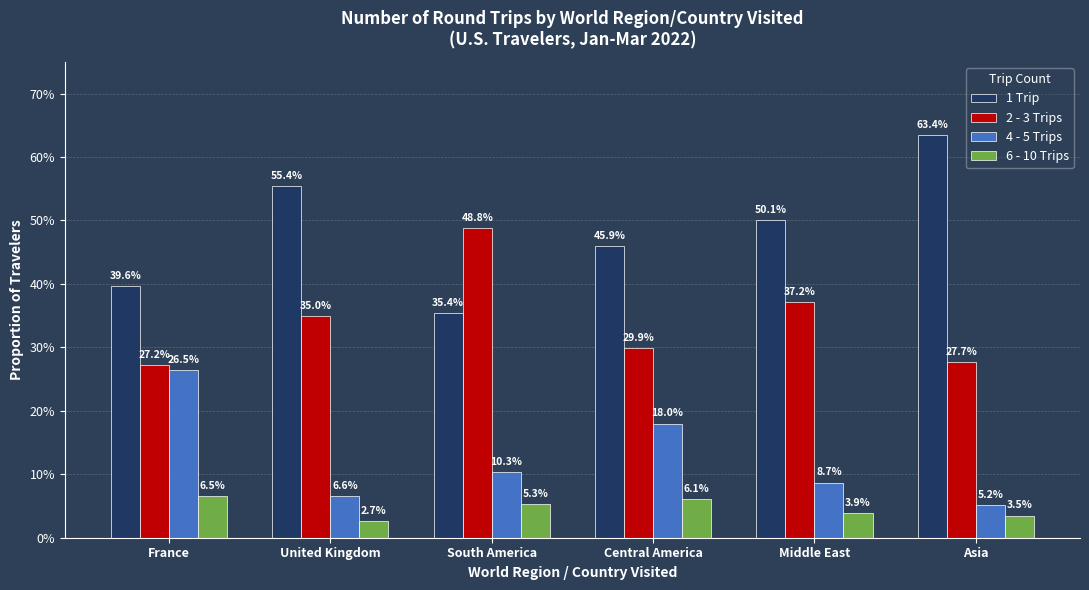

Between South America and Asia, which is larger?

Asia